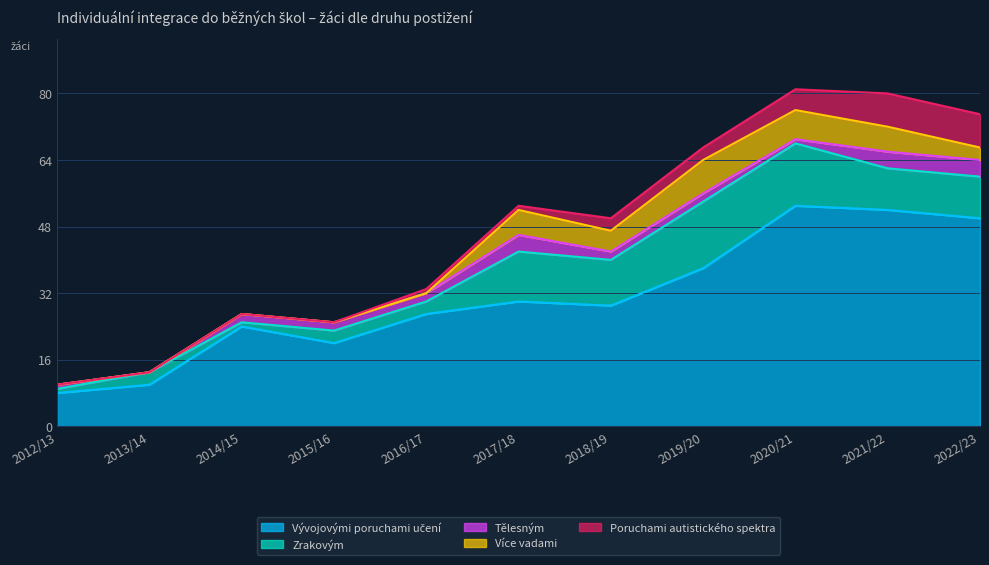

At which label does Vývojovými poruchami učení reach its minimum?

2012/13